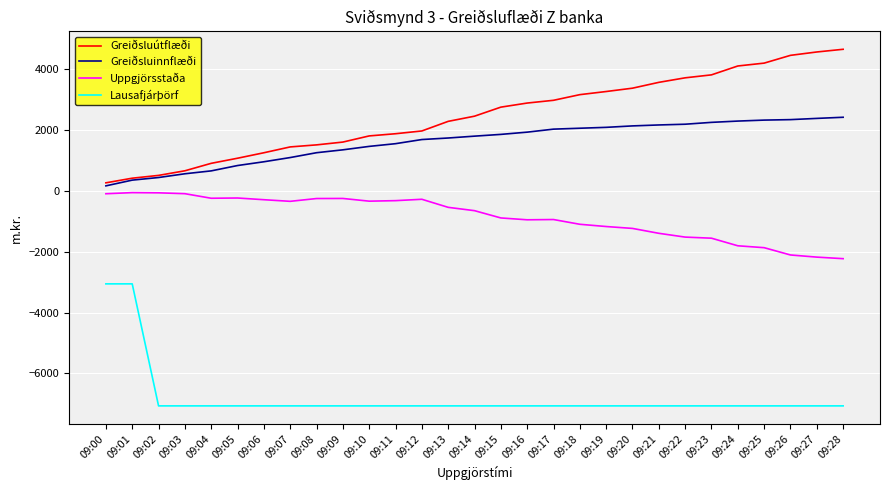

Between 09:06 and 09:13, which series saw the biggest shift?

Greiðsluútflæði